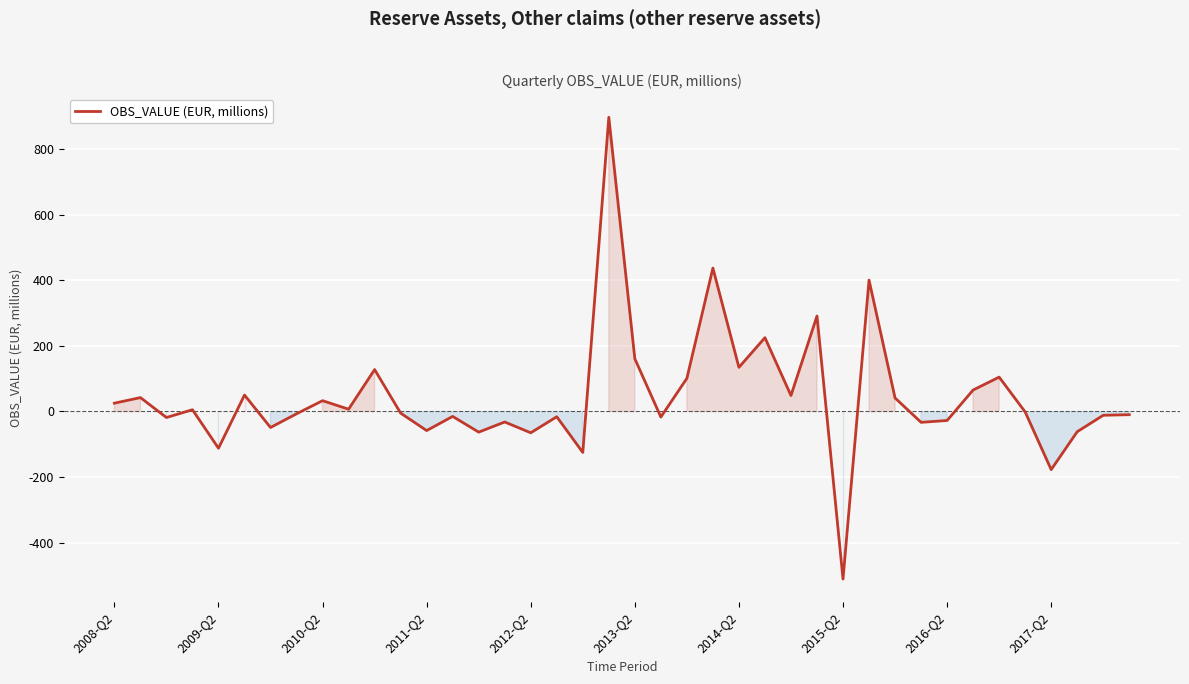

How many series are shown in this chart?

1